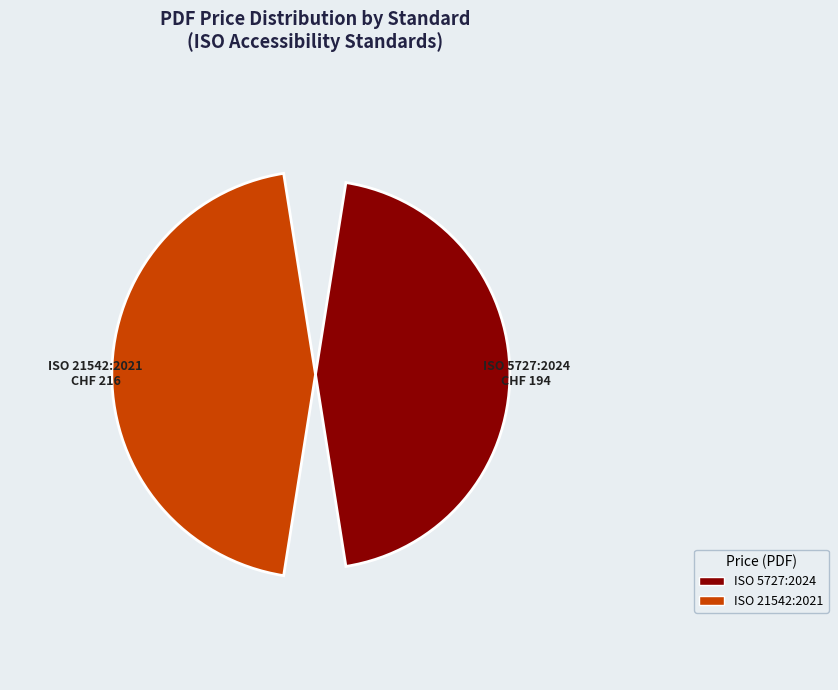

What percentage is the ISO 21542:2021 slice, to the nearest percent?

53%